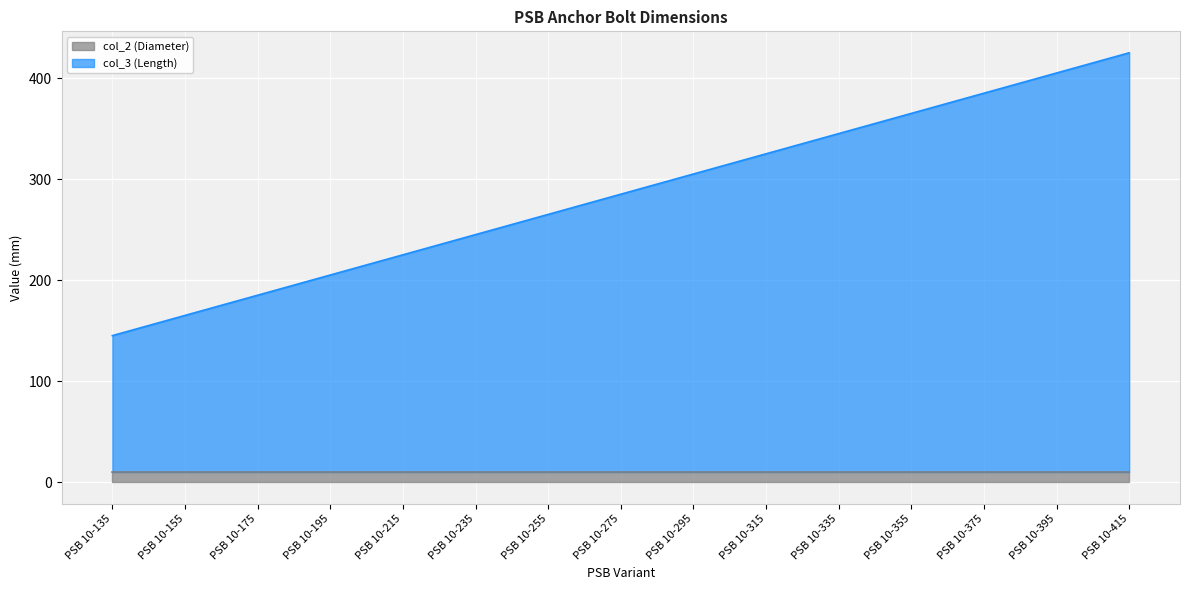

Does the chart display data point markers on the line(s)?

No